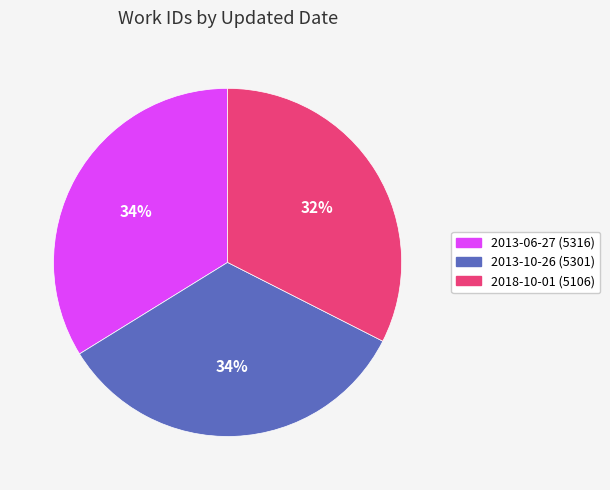

Does 2013-06-27 represent more than half of the total?

No